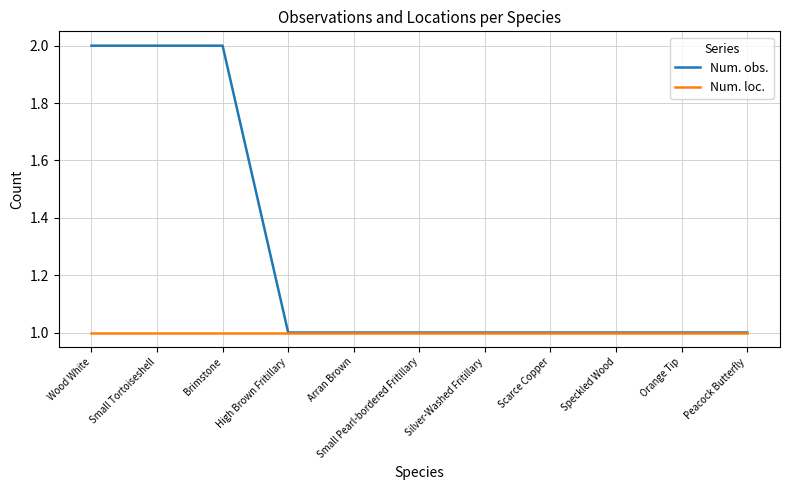

The value of Num. loc. at Wood White is 1. True or false?

True